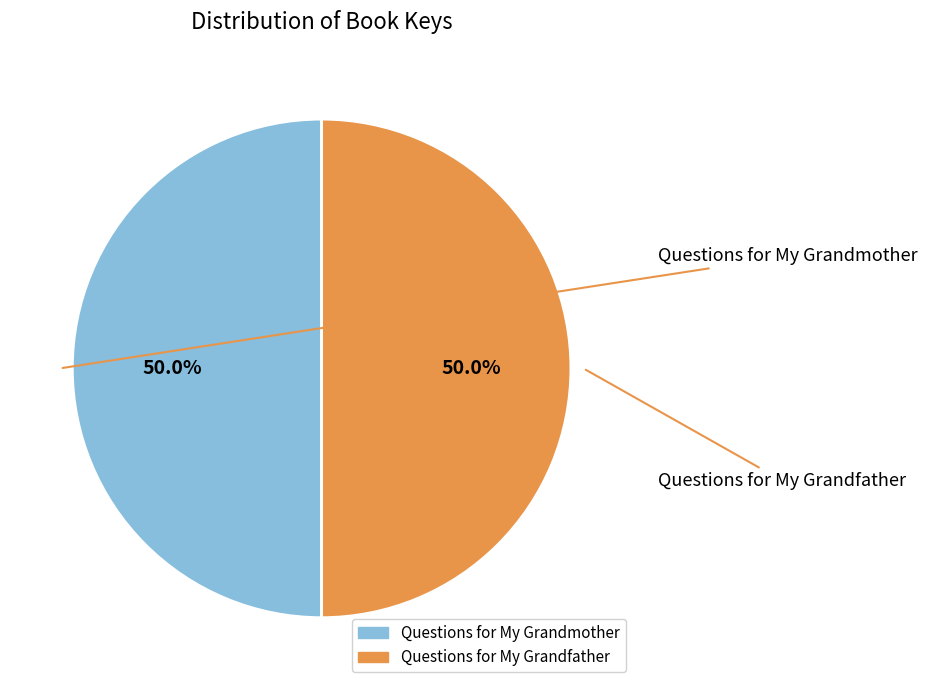

What percentage is NOT represented by Questions for My Grandfather?

50.0%